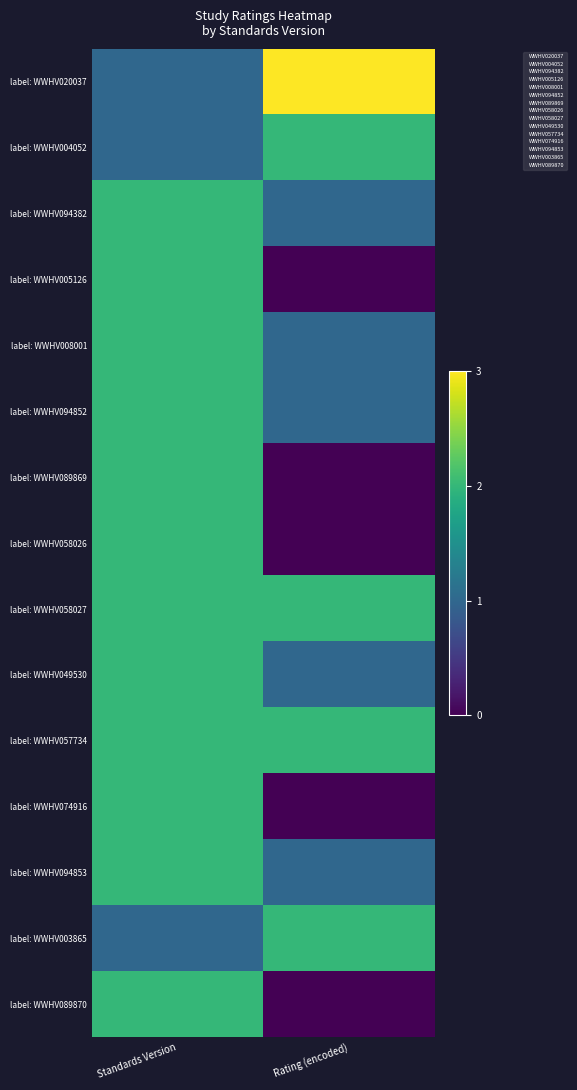

Rank the series at Rating (encoded) from highest to lowest value.

label: WWHV020037, label: WWHV004052, label: WWHV058027, label: WWHV057734, label: WWHV003865, label: WWHV094382, label: WWHV008001, label: WWHV094852, label: WWHV049530, label: WWHV094853, label: WWHV005126, label: WWHV089869, label: WWHV058026, label: WWHV074916, label: WWHV089870